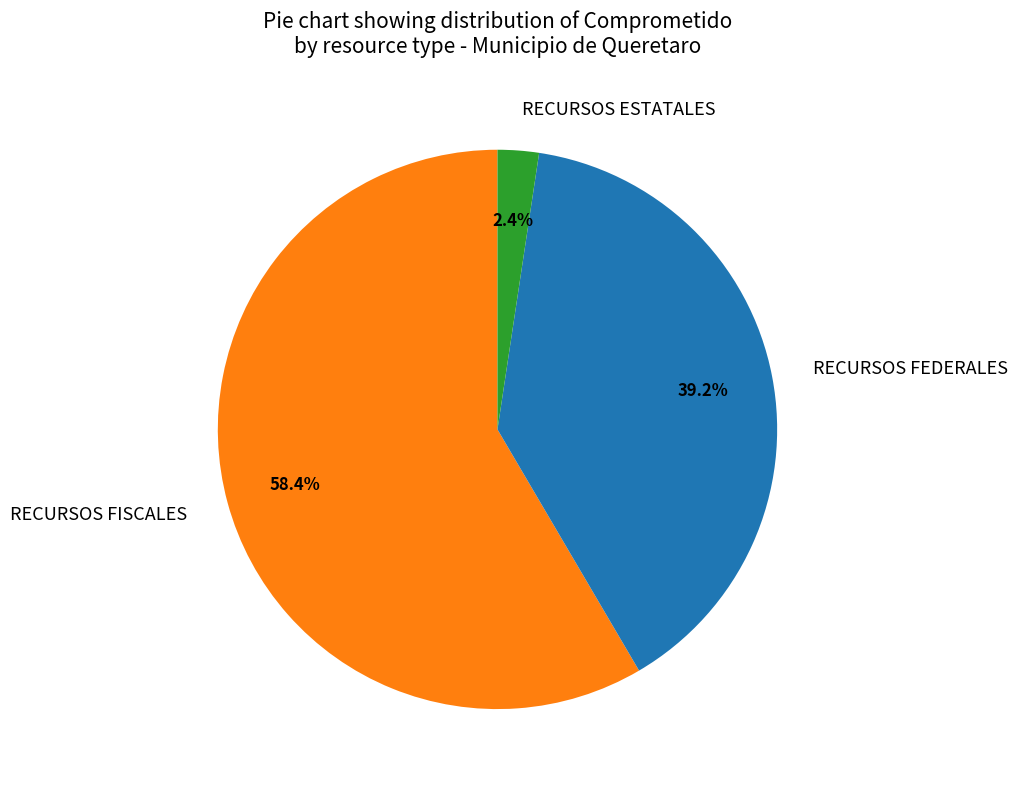

What is the largest slice in the pie chart?

RECURSOS FISCALES